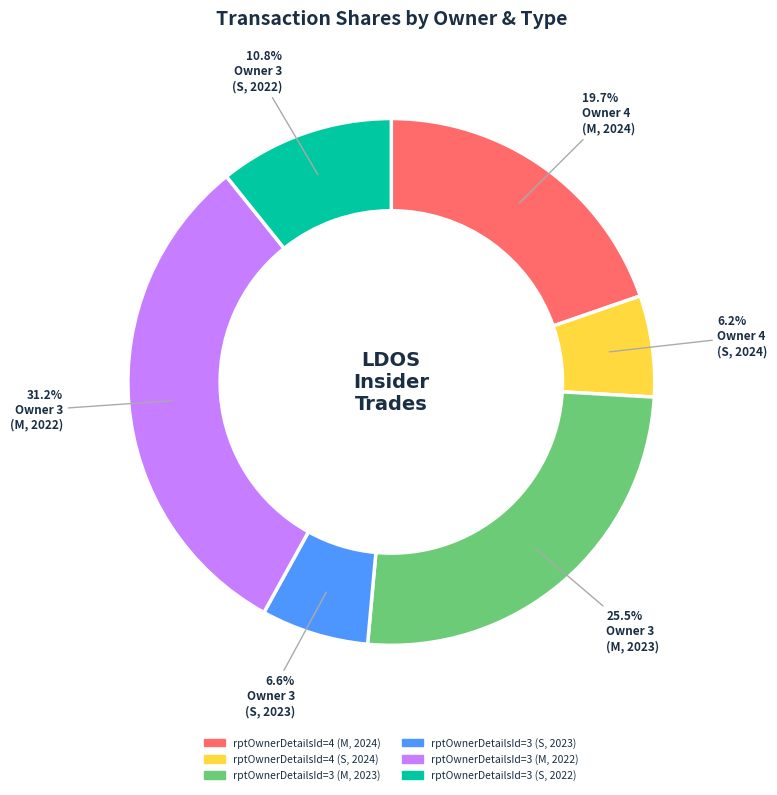

How many segments does this pie chart have?

6